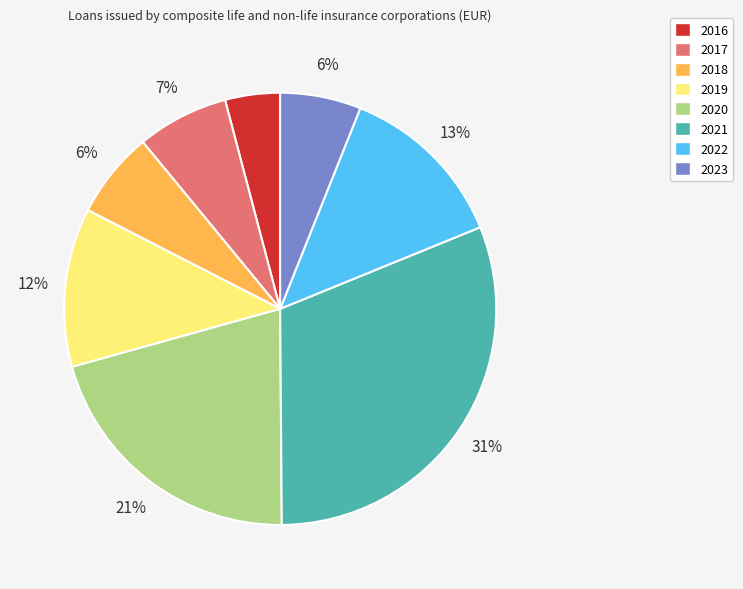

What is the ratio of the value at 2019 to the value at 2022?

0.9